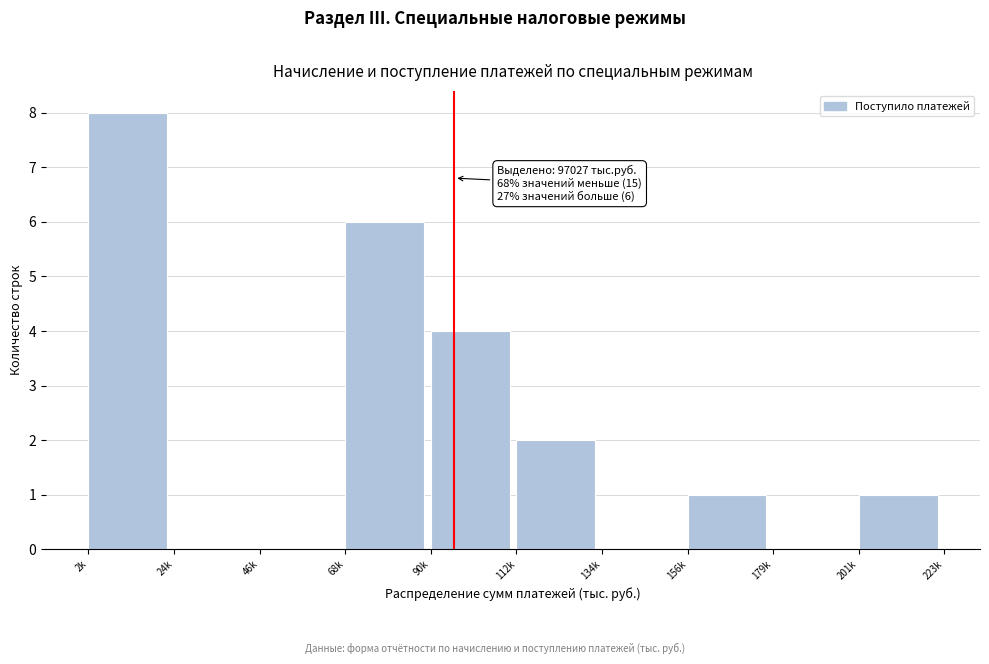

Reading left to right, list all the values displayed in this chart.

2k=8	24k=0	46k=0	68k=6	90k=4	112k=2	134k=0	156k=1	179k=0	201k=1